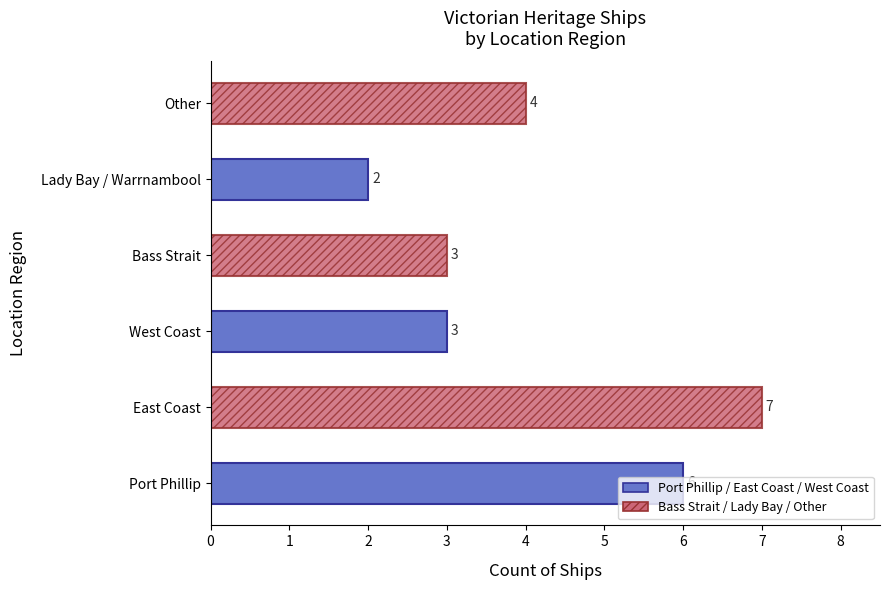

What is the change in value from East Coast to Bass Strait?

-4